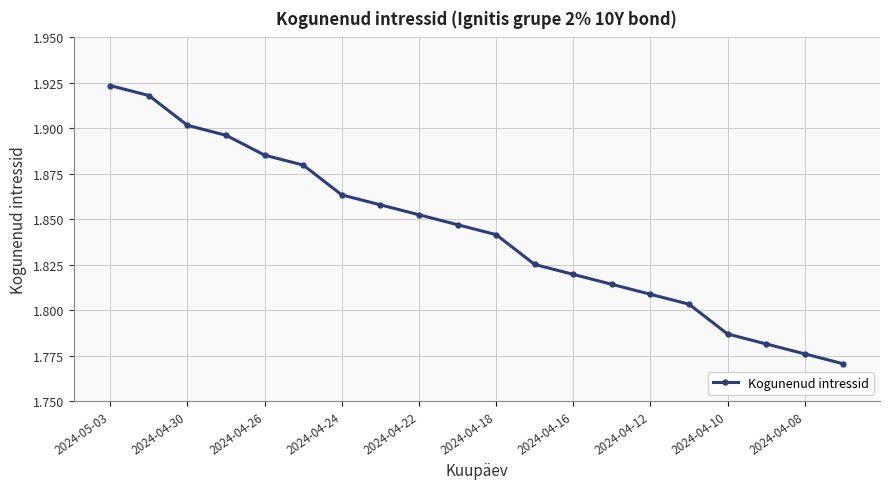

What is the sum of all values?

36.9